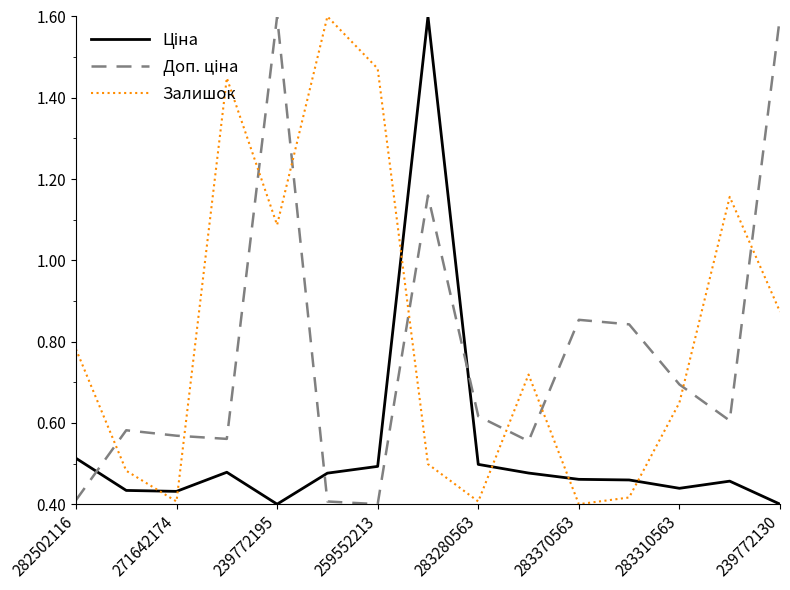

Which series has the largest total across all categories?

Залишок